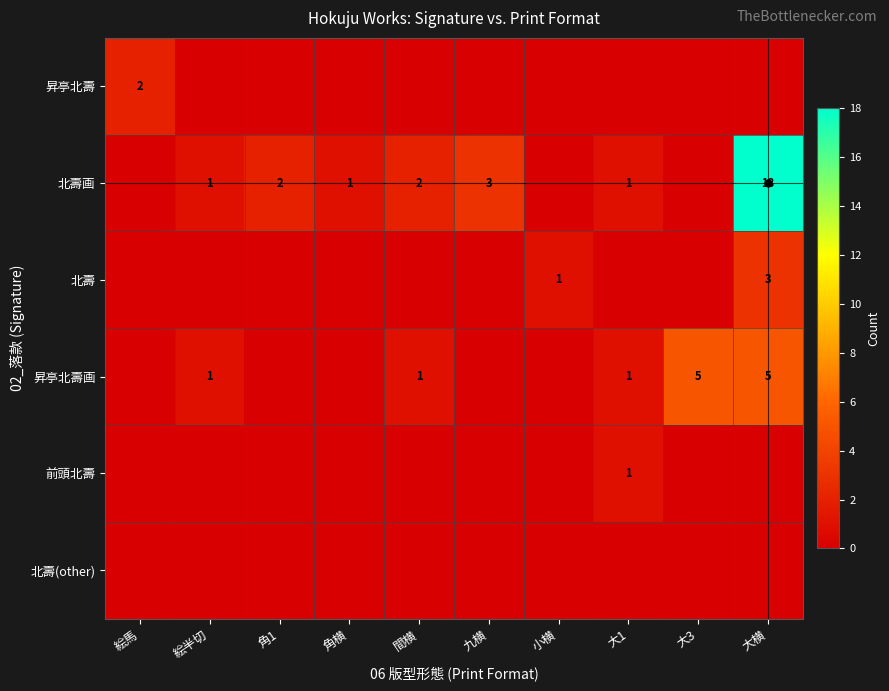

Which series has the widest spread of values?

北壽画